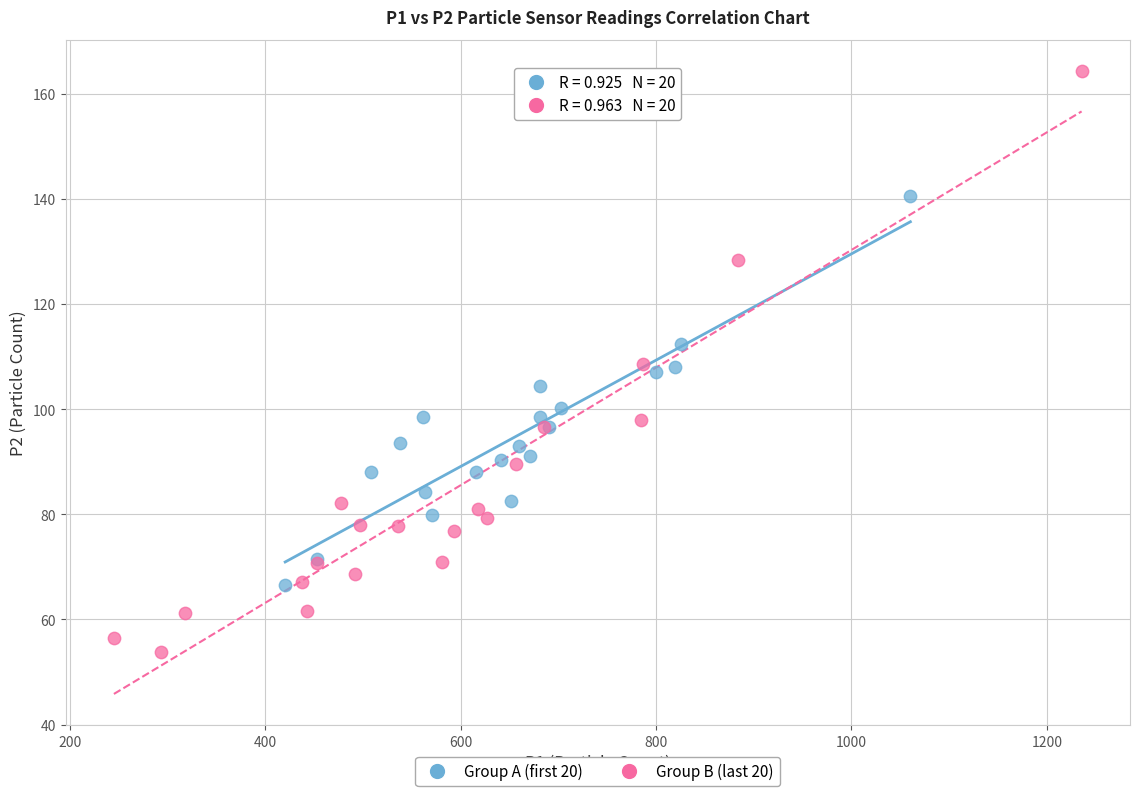

Which series reaches the maximum Y coordinate?

Group B (last 20)